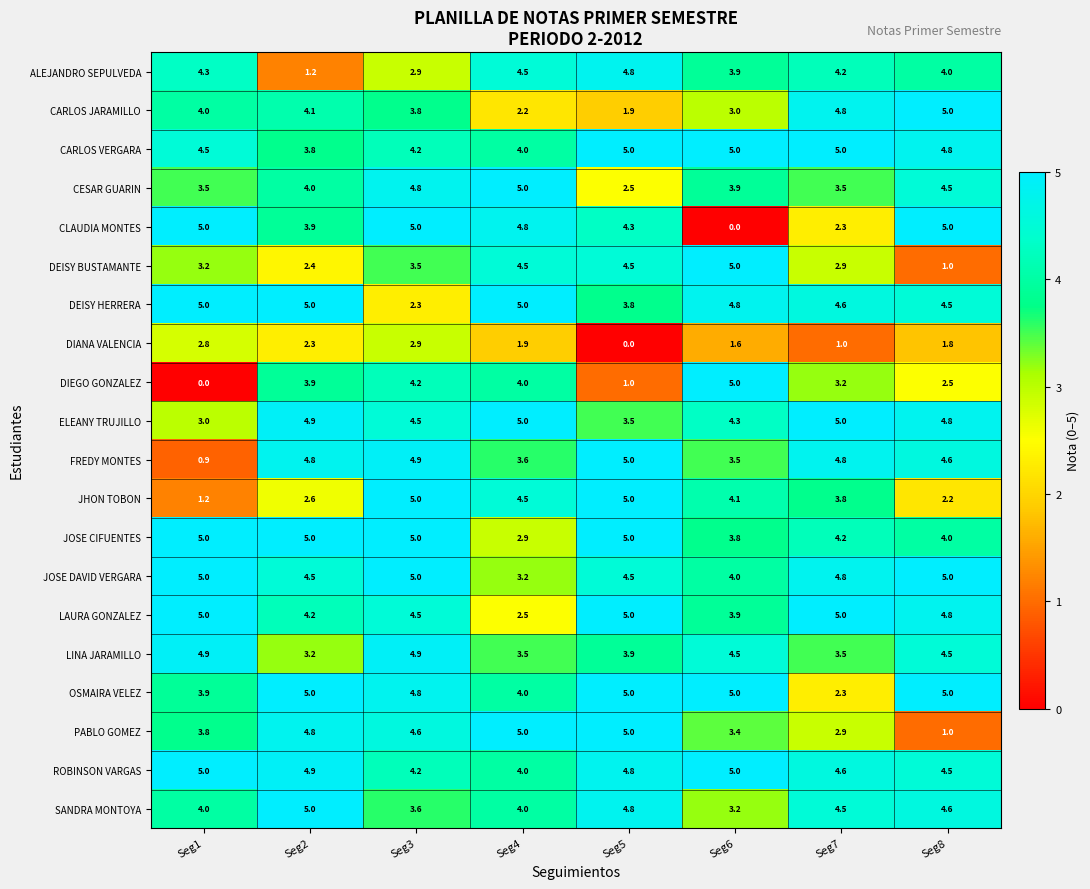

Read the DIANA VALENCIA value at Seg3.

2.9